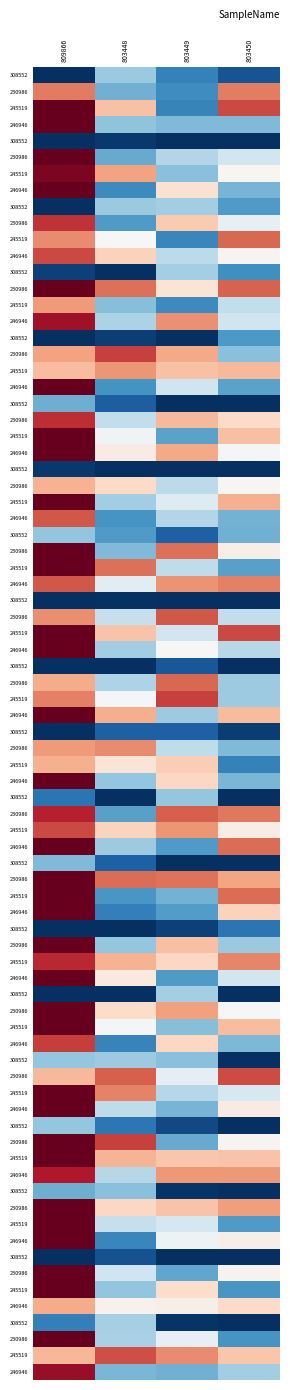

Between 809866 and 803450, which series saw the biggest shift?

230986